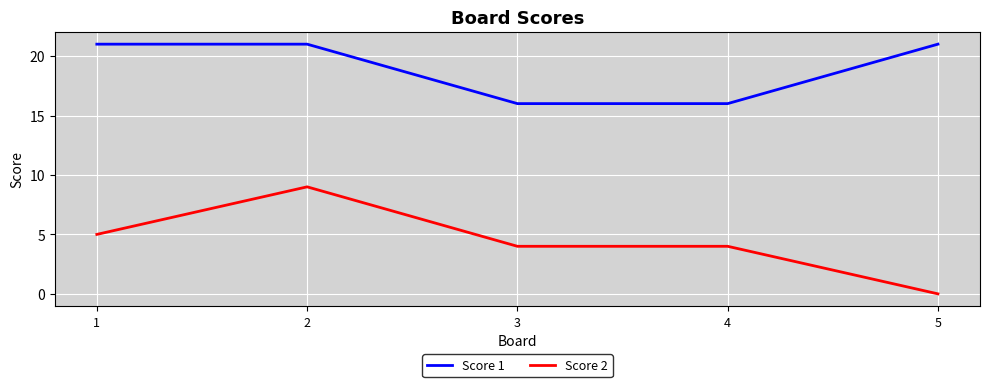

Read the Score 2 value at 2.

9